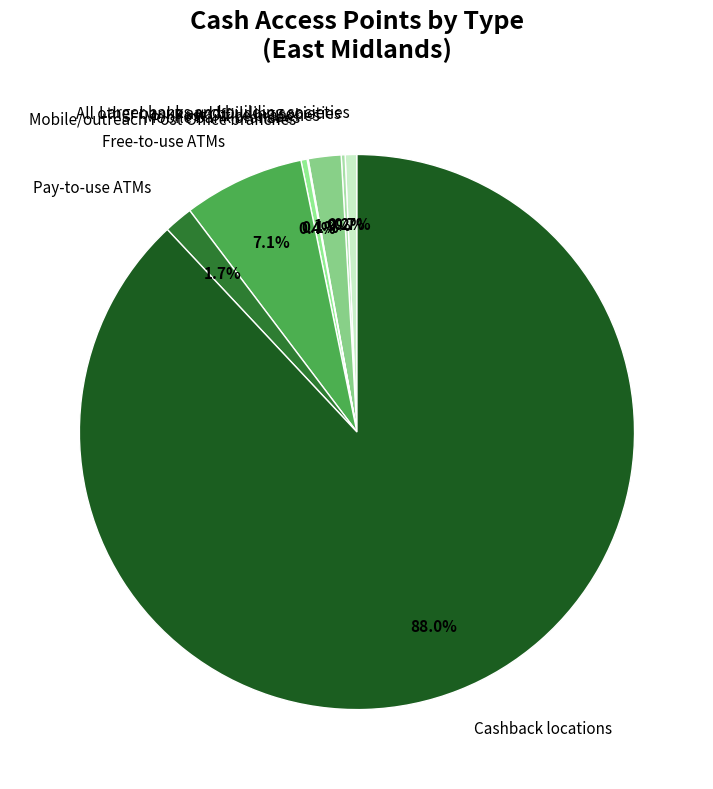

Does Mobile/outreach Post Office branches account for over 50% of the chart?

No